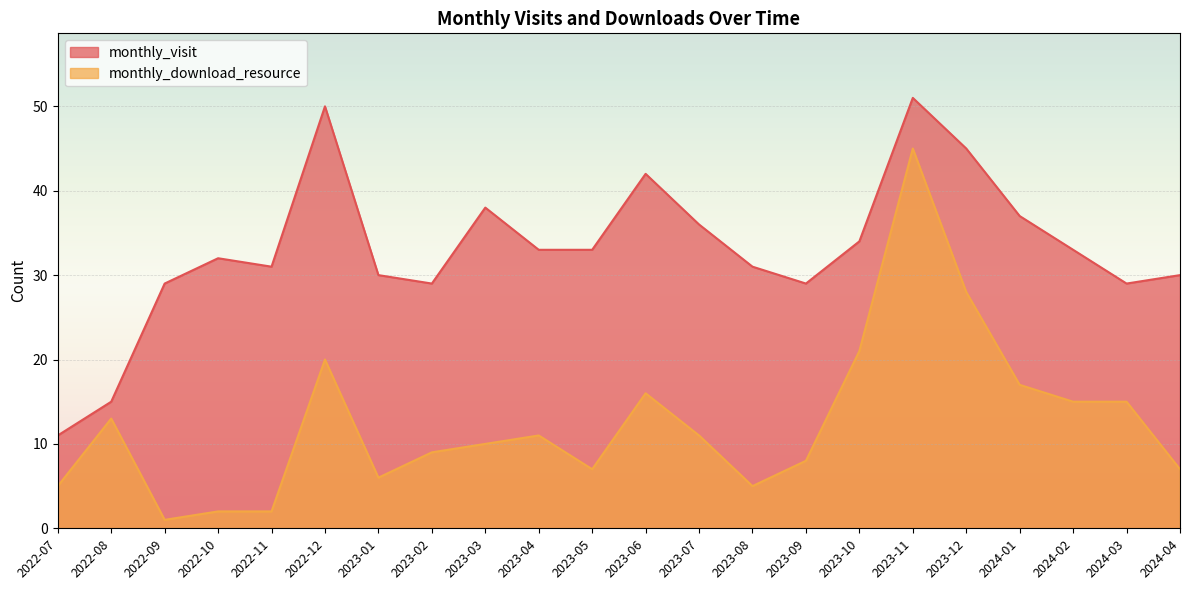

Which series has the largest range (max minus min)?

monthly_download_resource